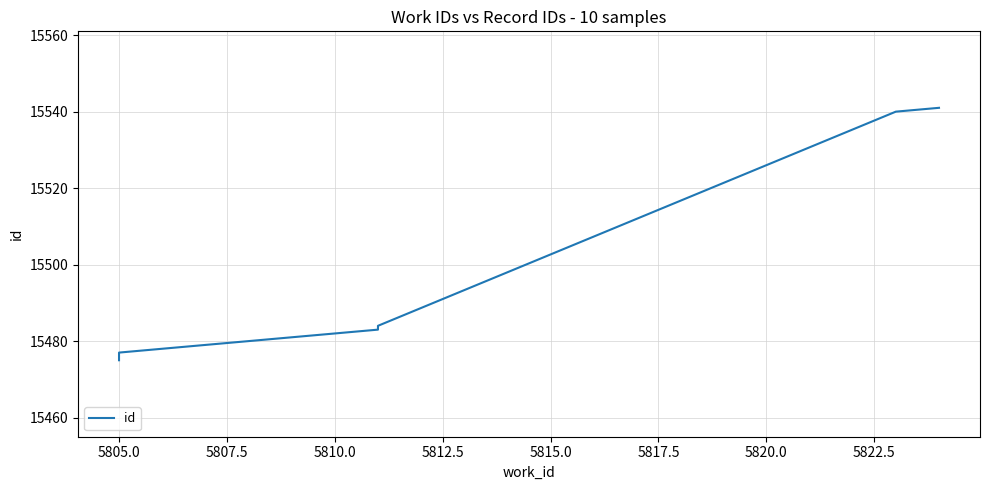

Between 5805.0 and 5810.0, which is larger?

5810.0